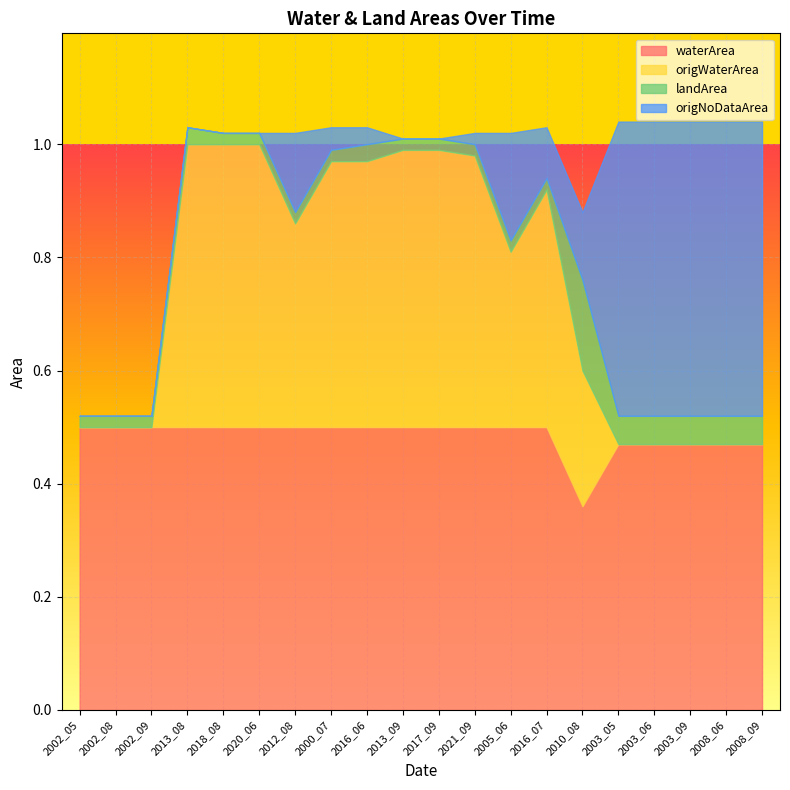

Which series has the largest total across all categories?

waterArea